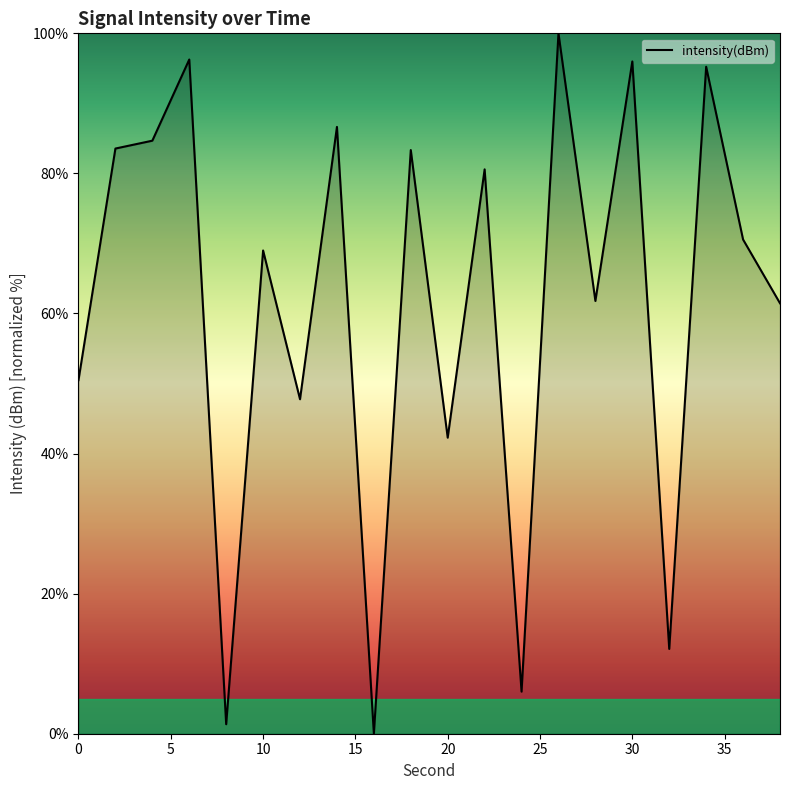

What is the maximum value shown in the chart?

100.0